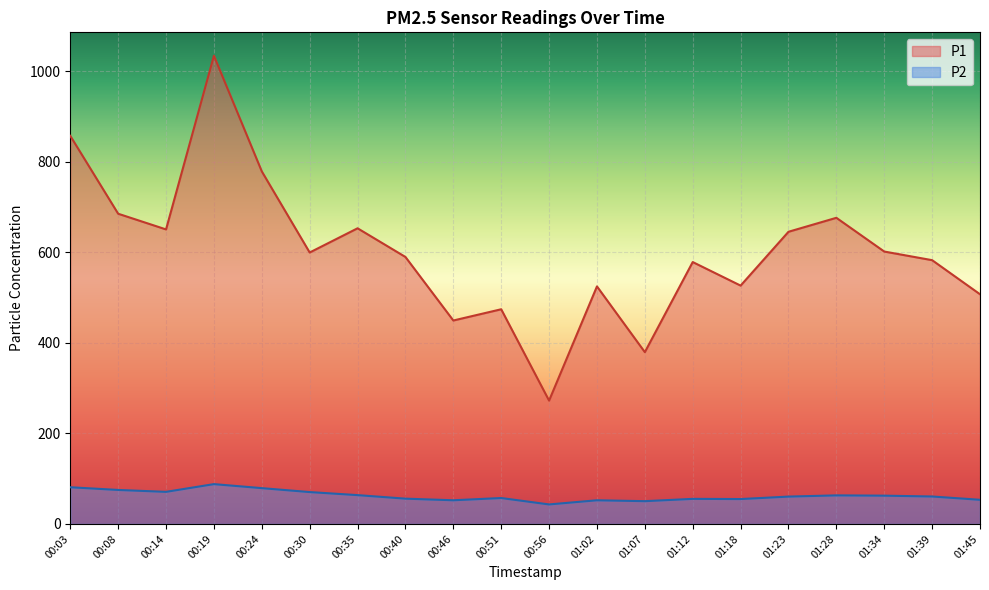

What is the label of the 1st point from the left?

00:03